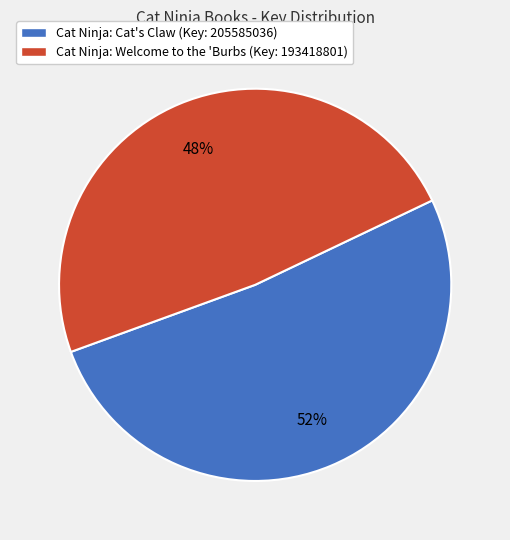

The Cat Ninja: Welcome to the 'Burbs (Key: 193418801) slice represents 60% of the pie. True or false?

False